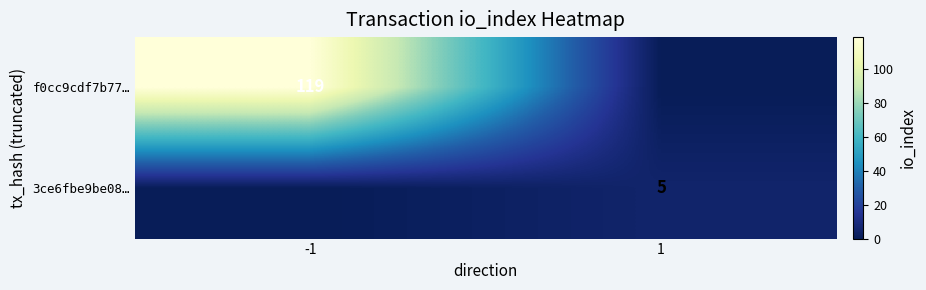

What is the total value across all series at 1?

5